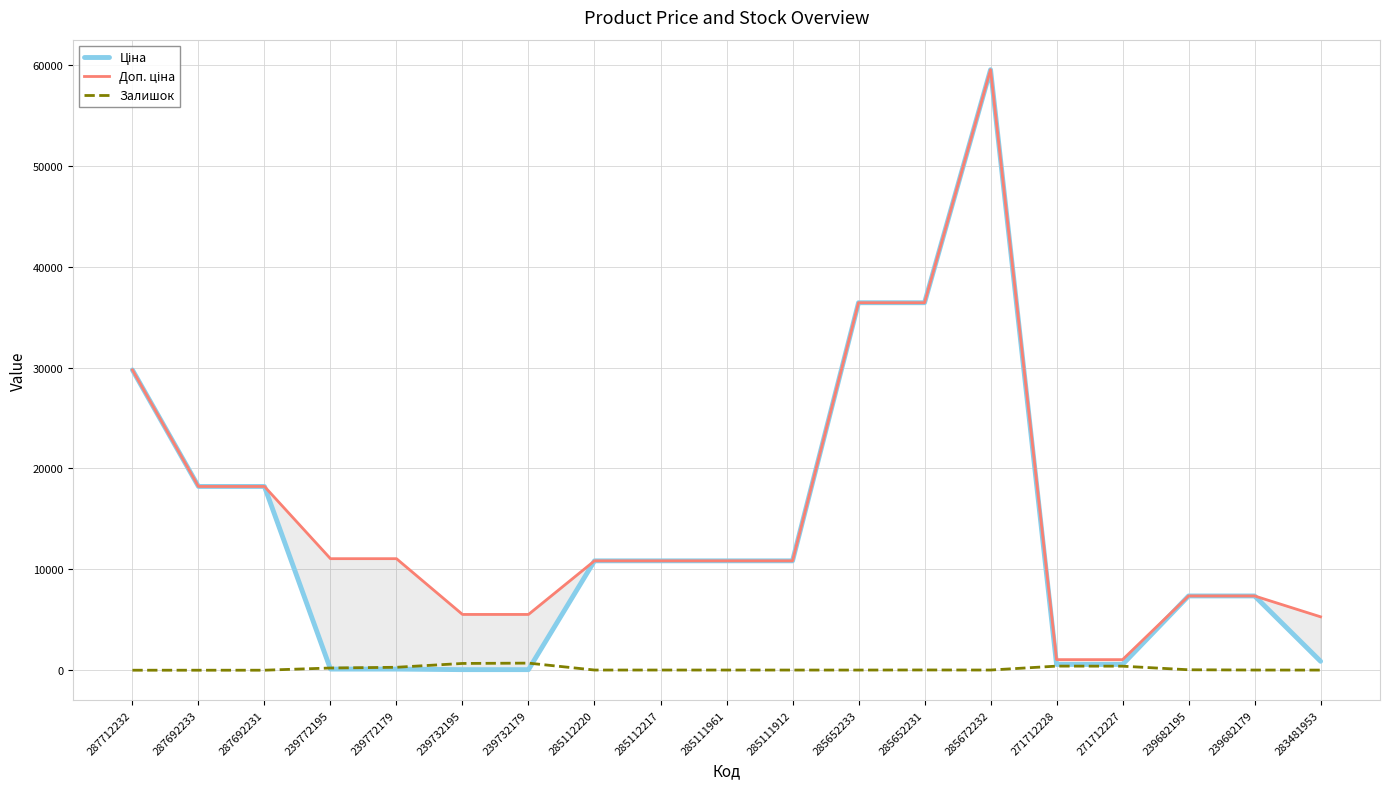

What is the total value across all series at 239682179?

14737.4